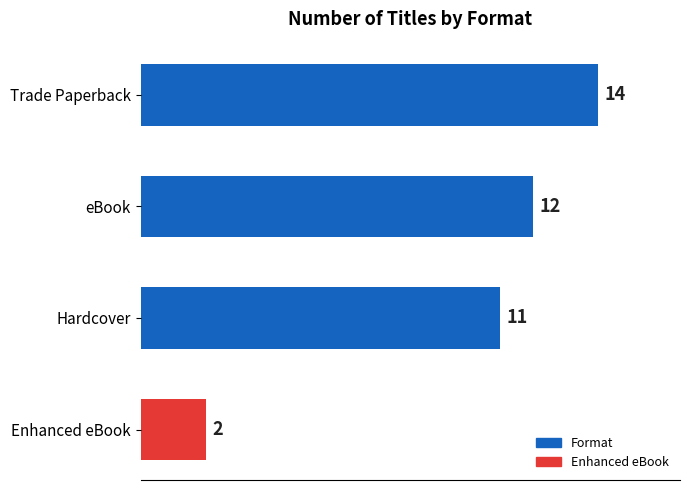

What is the average value?

10